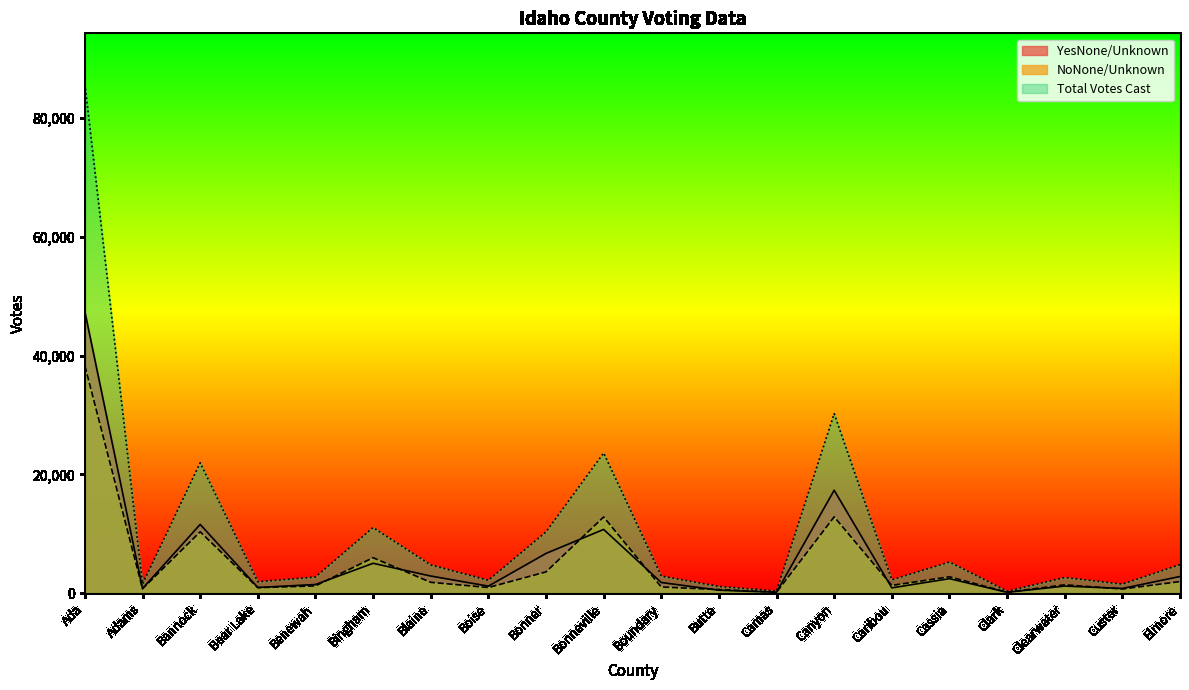

At which category does the chart reach its minimum across all series?

Clark